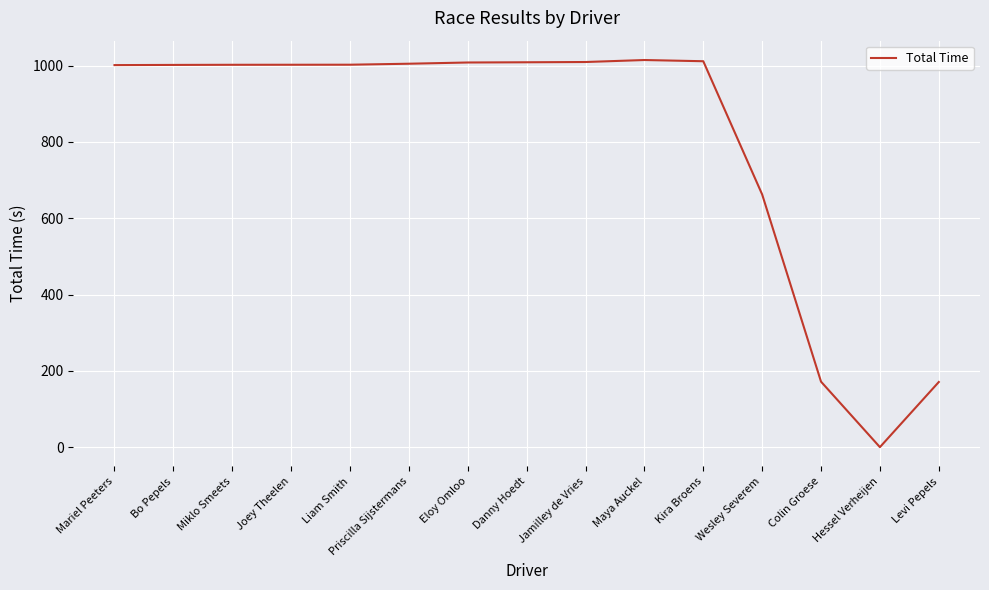

At which category does the chart reach its minimum across all series?

Hessel Verheijen